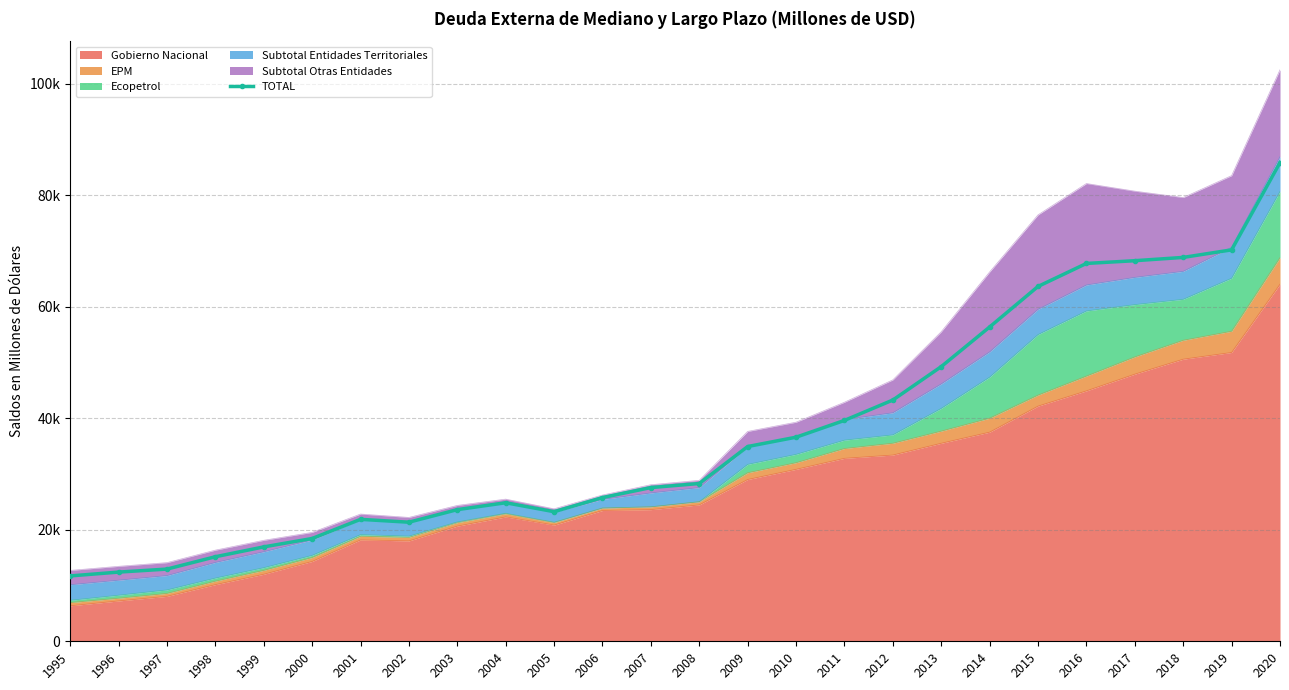

How many points are lower than both their immediate neighbors (excluding endpoints)?

2